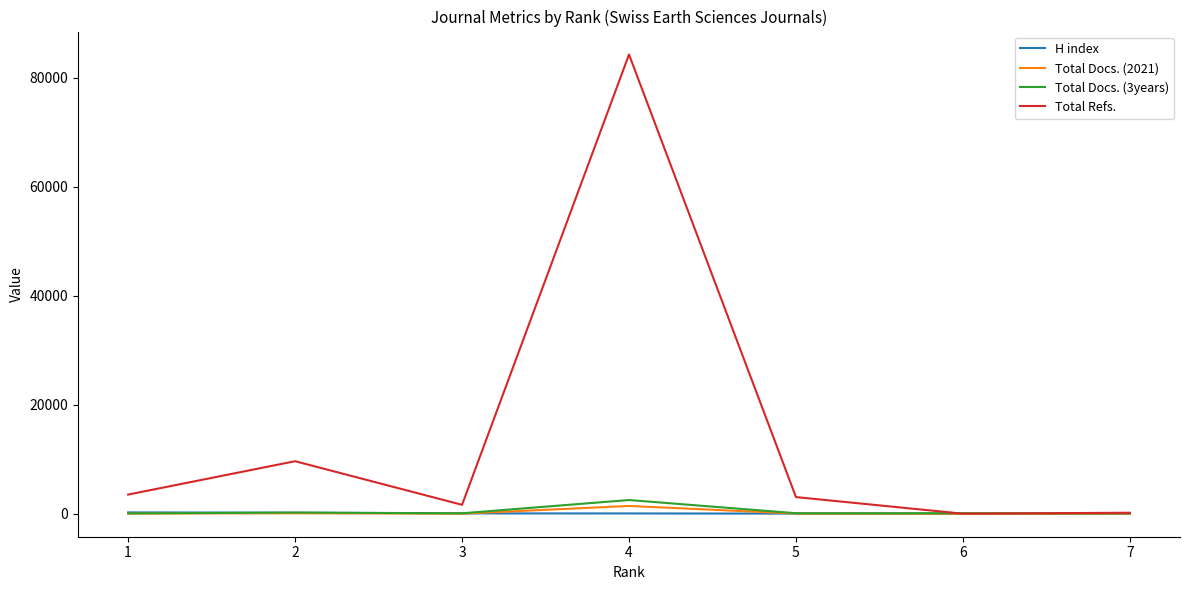

Read the Total Docs. (2021) value at 4, to the nearest 100.

1400